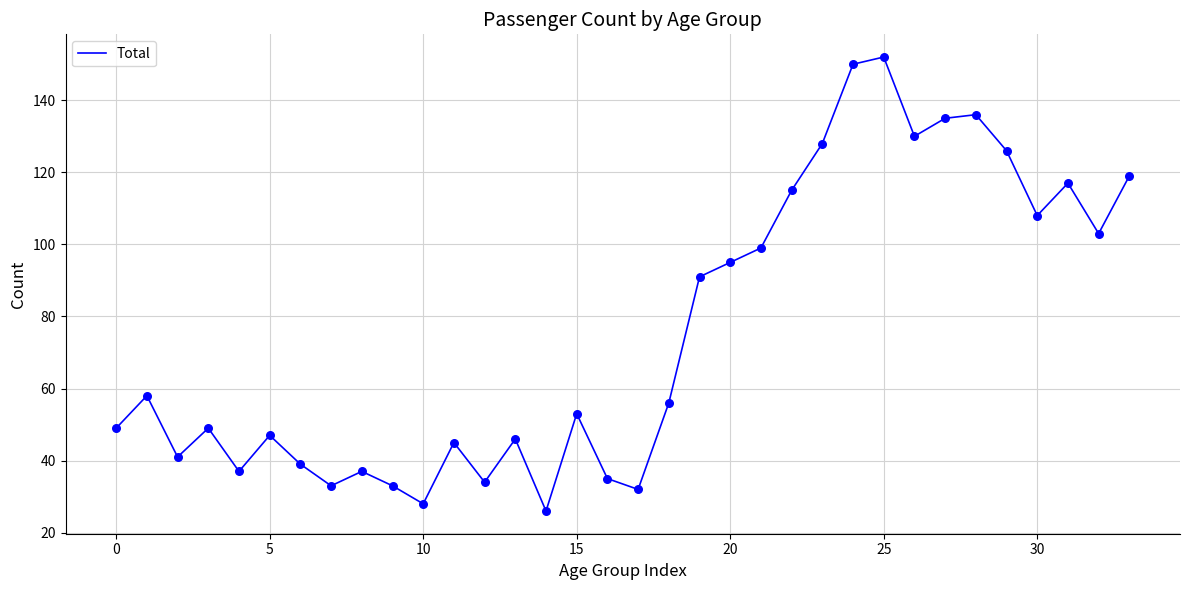

What is the difference between the maximum and minimum values?

126